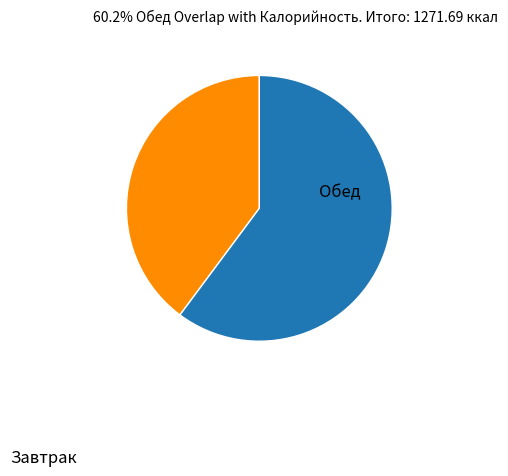

Which category has the biggest portion of the pie?

Обед